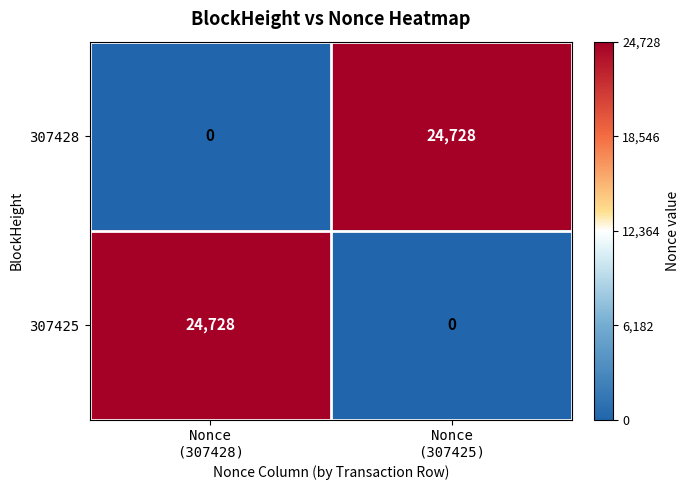

Count the number of data series in this chart.

2